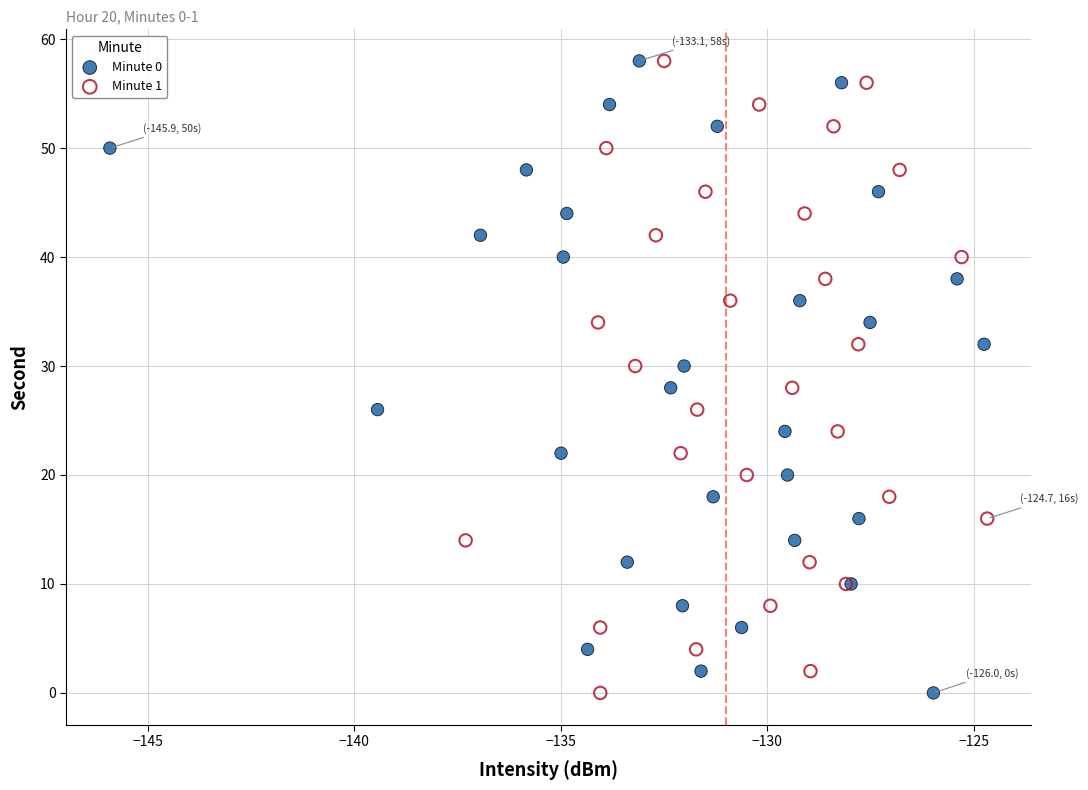

What are all the series names shown in the legend?

Minute 0, Minute 1